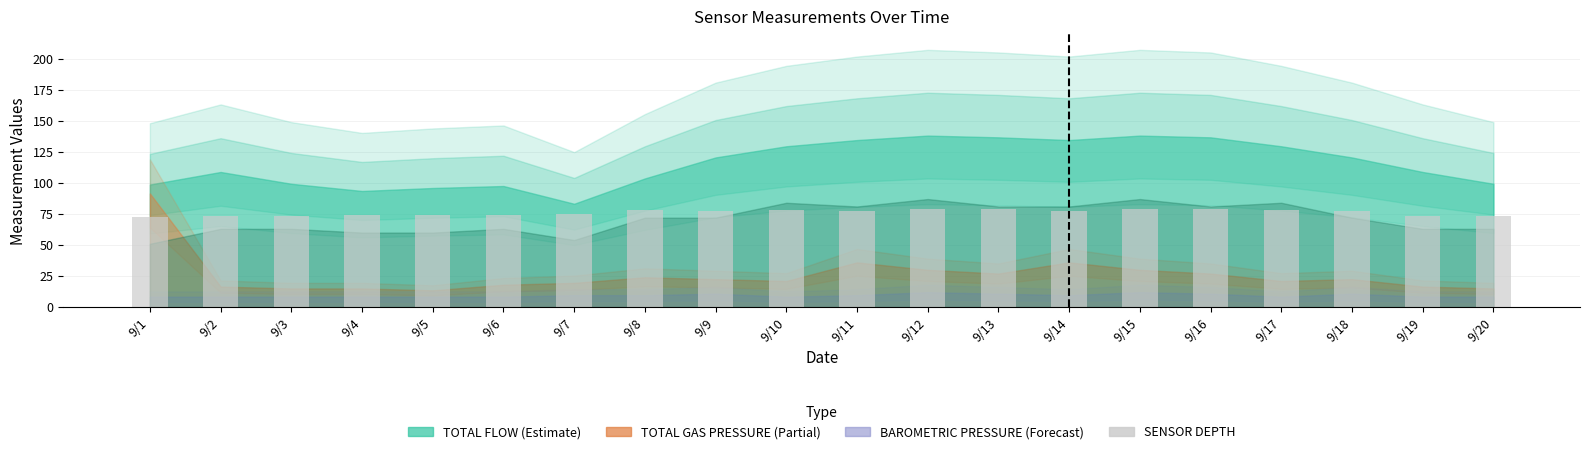

What is the smallest value displayed?

72.8